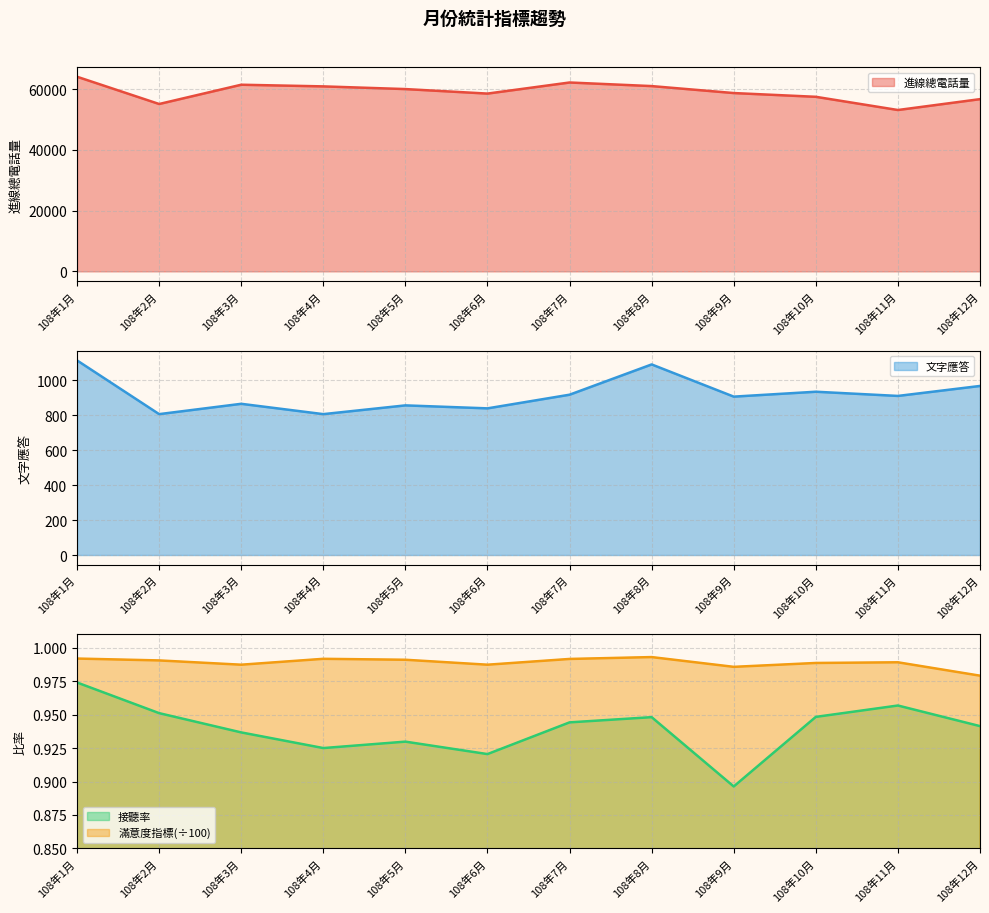

At which label does 進線總電話量 reach its peak?

108年1月